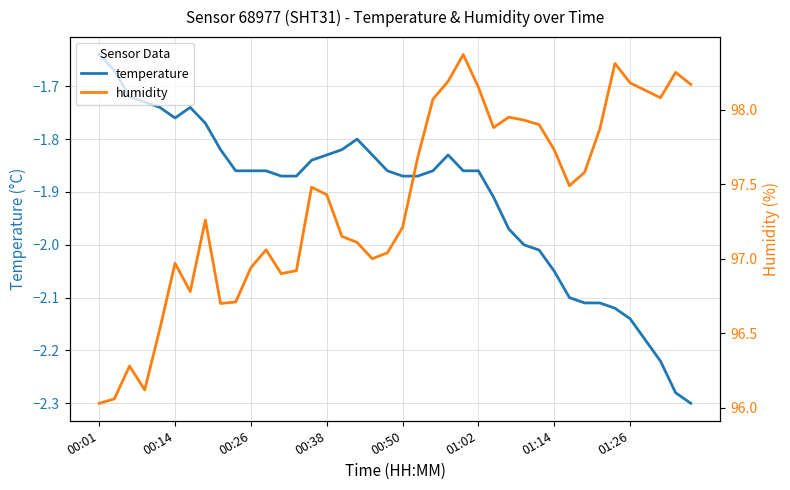

Where is temperature nearest to the value -1?

00:01